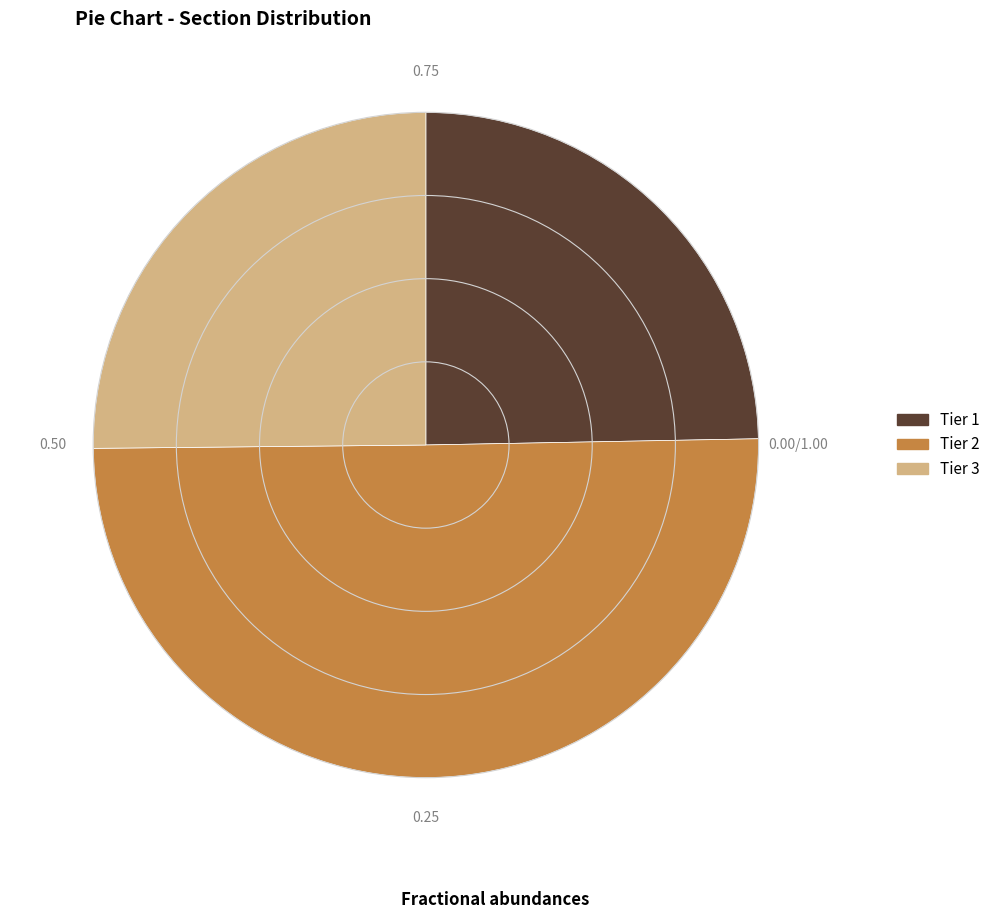

Does Tier 1 account for over 50% of the chart?

No